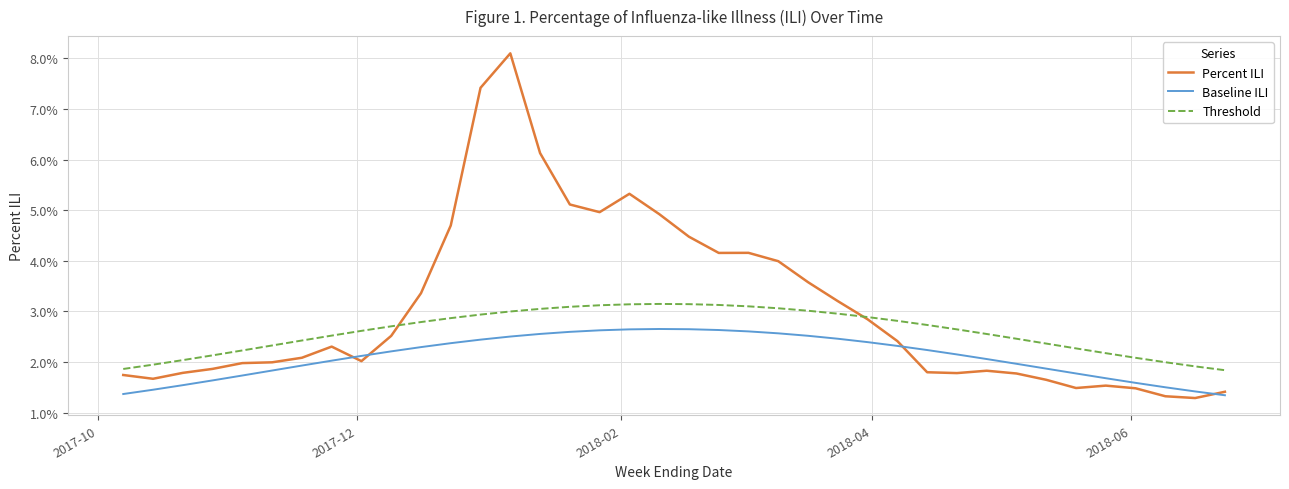

What are all the series names shown in the legend?

Percent ILI, Baseline ILI, Threshold